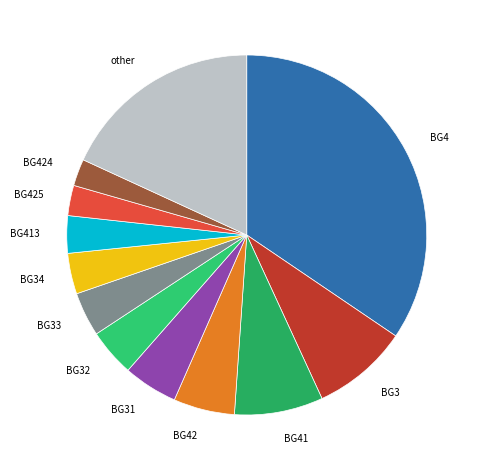

Does BG33 represent more than half of the total?

No